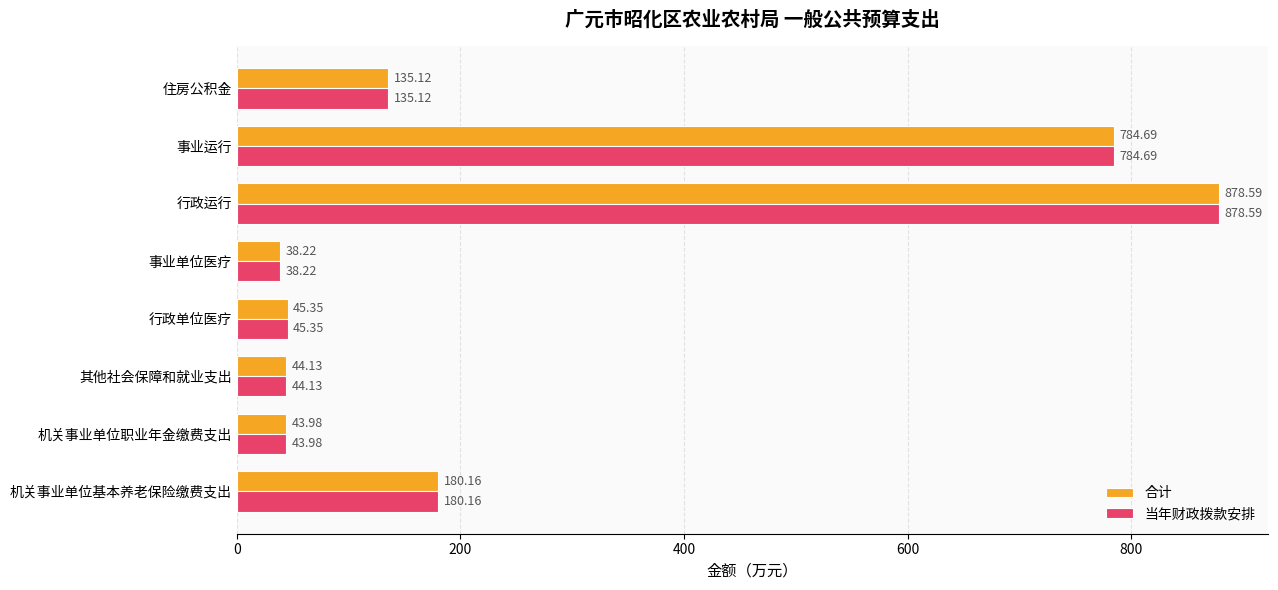

What is the difference between the maximum and second lowest values in the 合计 series?

834.6